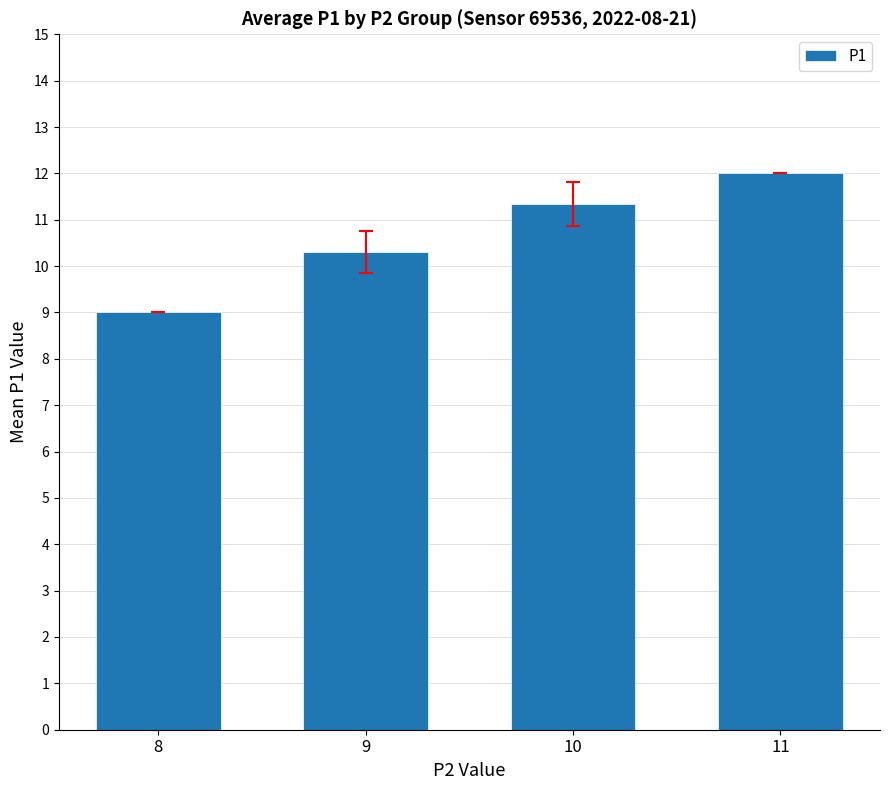

What is the sum of the values at 9 and 11?

22.3